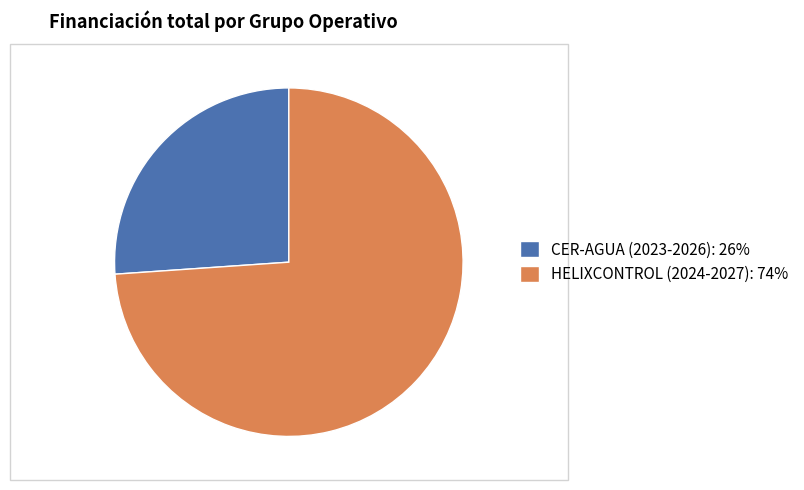

How many segments does this pie chart have?

2